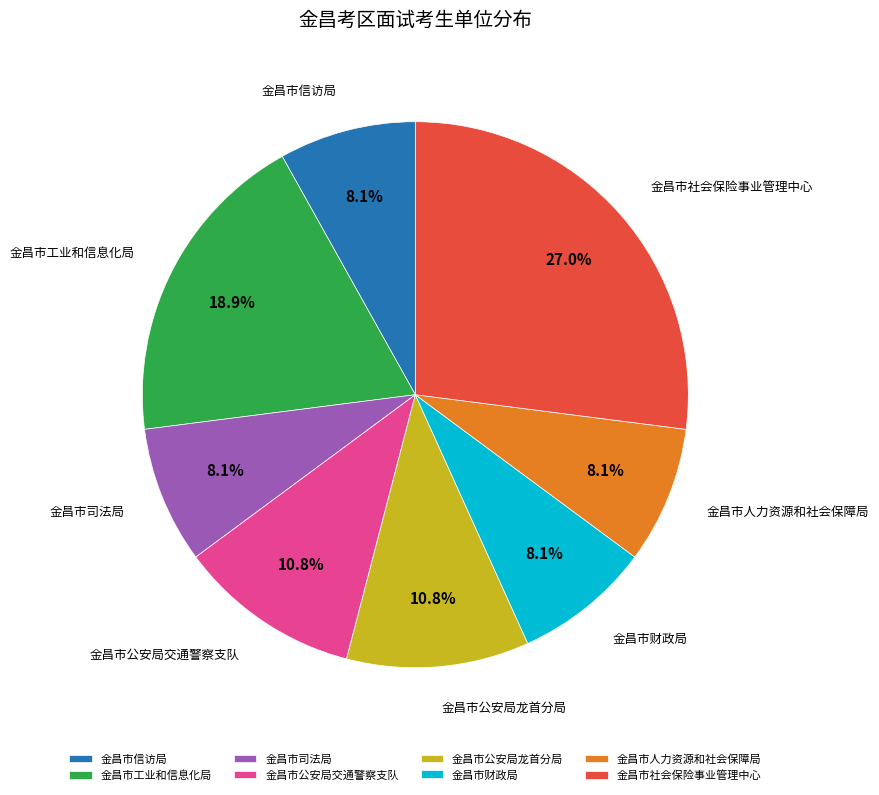

Is there a majority slice in this chart?

No